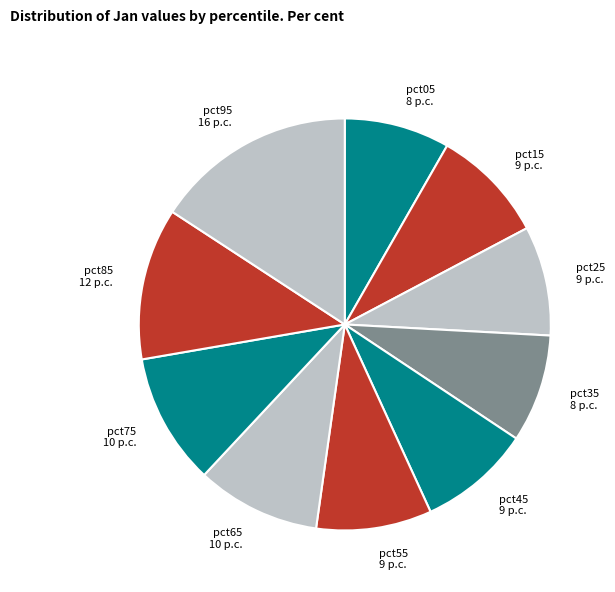

Is the sum of pct75 and pct25 greater than half?

No